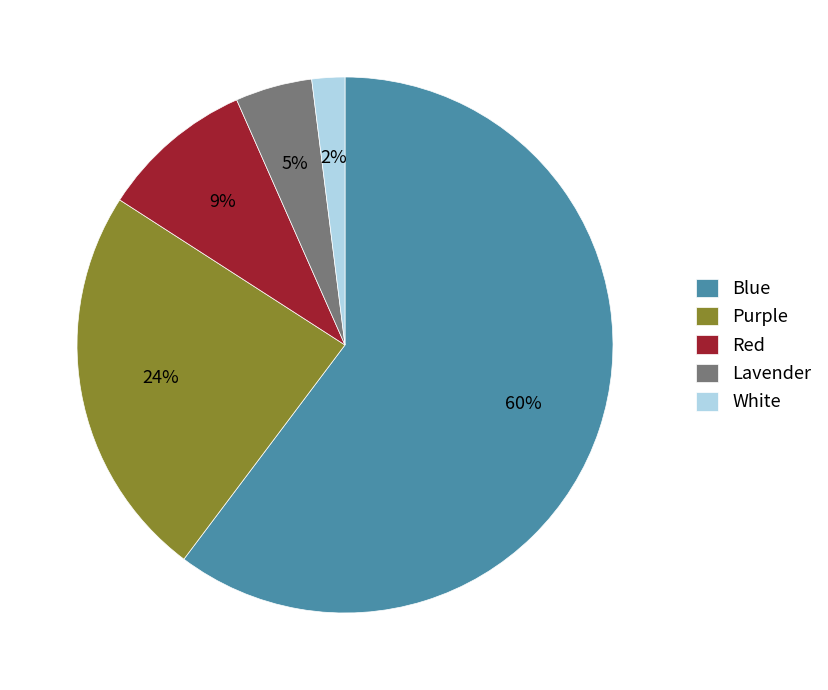

To the nearest percent, what is the average slice percentage?

20%